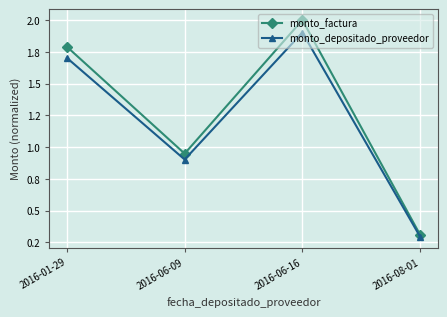

At which label does monto_factura reach its peak?

2016-06-16